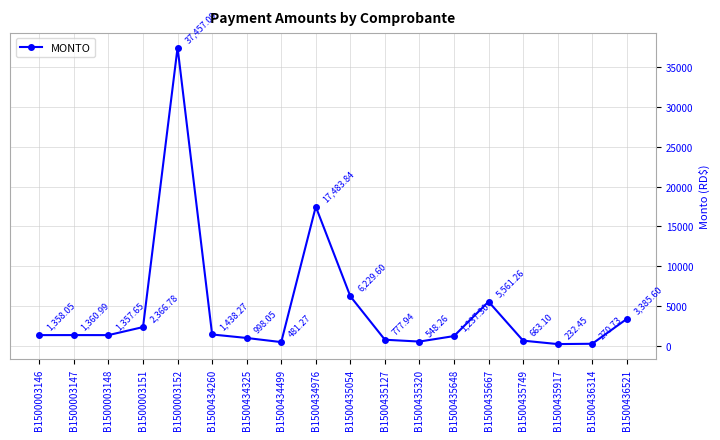

What is the change in value from B1500003148 to B1500003152?

+36099.4